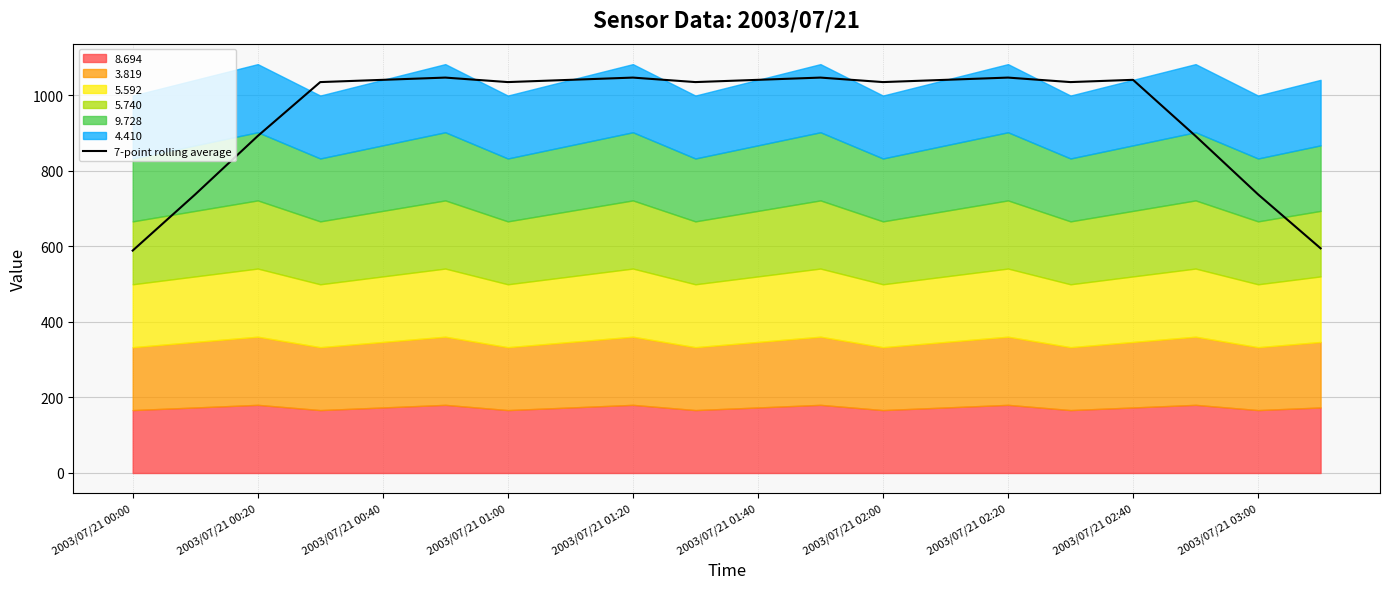

The 7-point rolling average series shows 1034.7 at 2003/07/21 01:00. True or false?

True